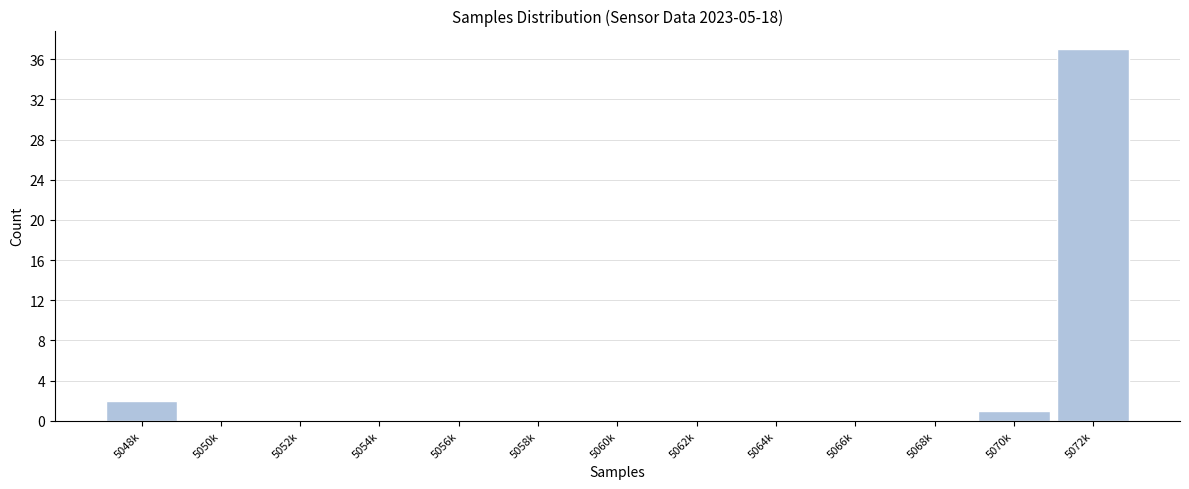

Reading left to right, transcribe all the data shown in this chart.

5048k=2	5050k=0	5052k=0	5054k=0	5056k=0	5058k=0	5060k=0	5062k=0	5064k=0	5066k=0	5068k=0	5070k=1	5072k=37